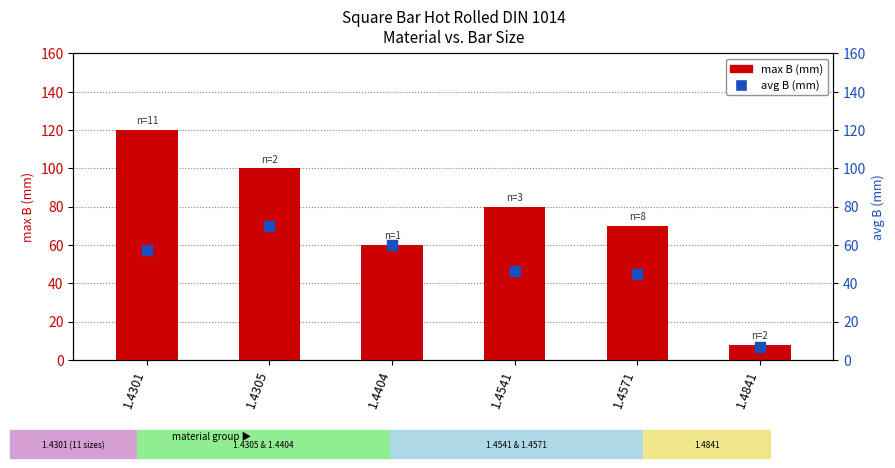

Which series has the largest total across all categories?

max B (mm)